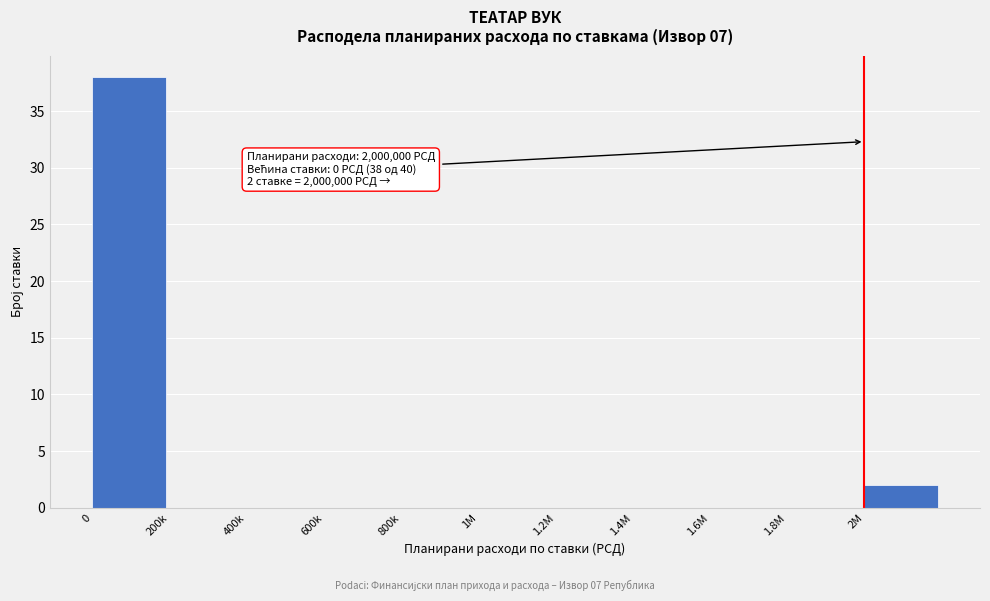

Reading left to right, what are all the values shown in this chart?

0=38	200k=0	400k=0	600k=0	800k=0	1M=0	1.2M=0	1.4M=0	1.6M=0	1.8M=0	2M=2